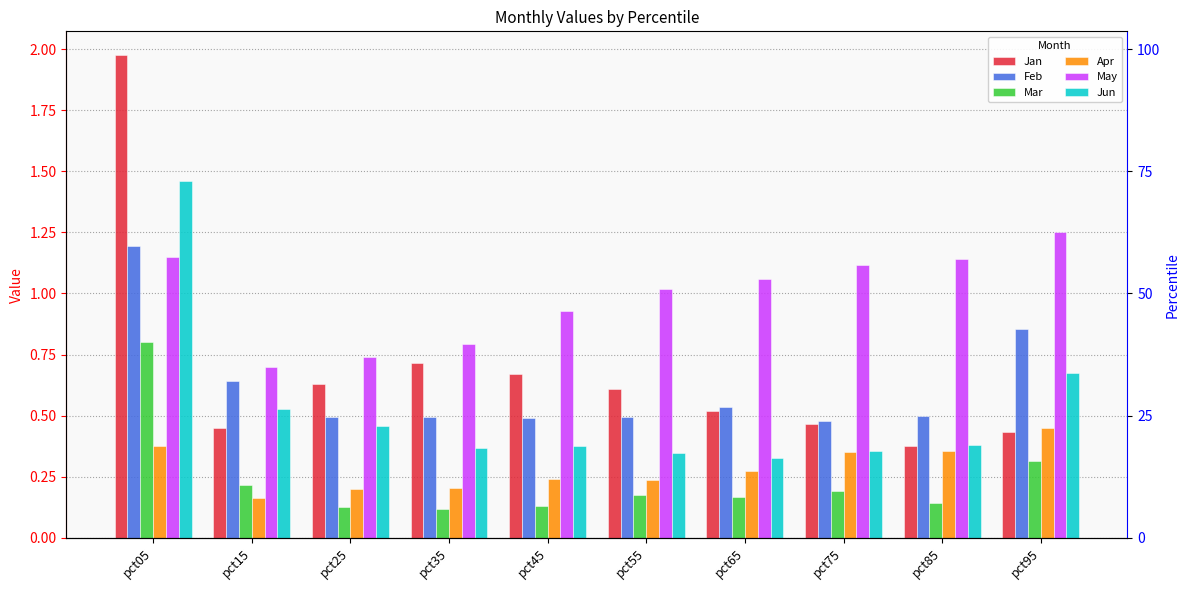

Reading left to right, what are all the values shown in this chart?

Jan: pct05=2.0	pct15=0.4	pct25=0.6	pct35=0.7	pct45=0.7	pct55=0.6	pct65=0.5	pct75=0.5	pct85=0.4	pct95=0.4
Feb: pct05=1.2	pct15=0.6	pct25=0.5	pct35=0.5	pct45=0.5	pct55=0.5	pct65=0.5	pct75=0.5	pct85=0.5	pct95=0.9
Mar: pct05=0.8	pct15=0.2	pct25=0.1	pct35=0.1	pct45=0.1	pct55=0.2	pct65=0.2	pct75=0.2	pct85=0.1	pct95=0.3
Apr: pct05=0.4	pct15=0.2	pct25=0.2	pct35=0.2	pct45=0.2	pct55=0.2	pct65=0.3	pct75=0.3	pct85=0.4	pct95=0.5
May: pct05=1.1	pct15=0.7	pct25=0.7	pct35=0.8	pct45=0.9	pct55=1.0	pct65=1.1	pct75=1.1	pct85=1.1	pct95=1.3
Jun: pct05=1.5	pct15=0.5	pct25=0.5	pct35=0.4	pct45=0.4	pct55=0.3	pct65=0.3	pct75=0.4	pct85=0.4	pct95=0.7